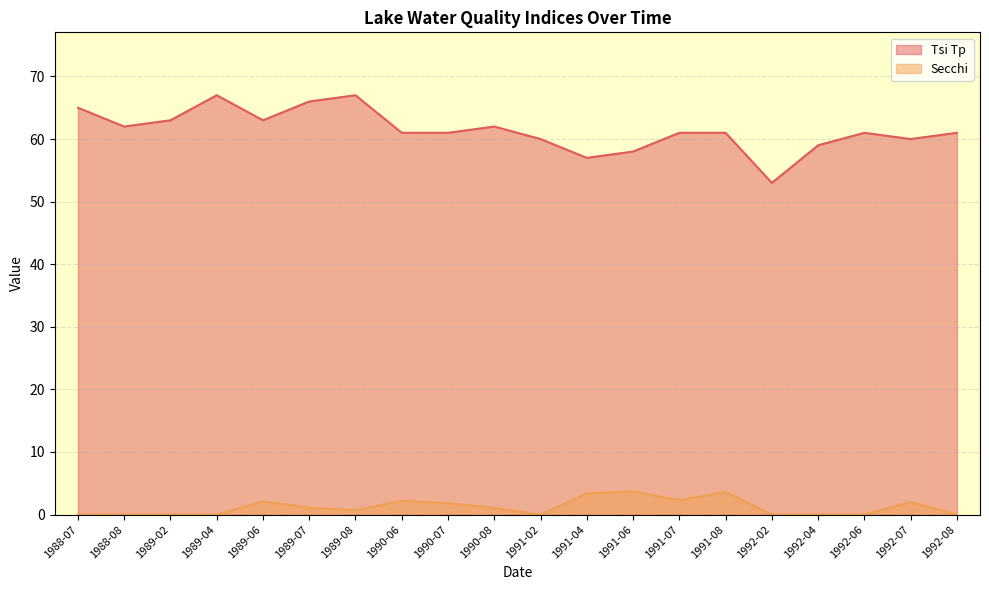

What is the approximate value of Tsi Tp at 1989-02?

63.0